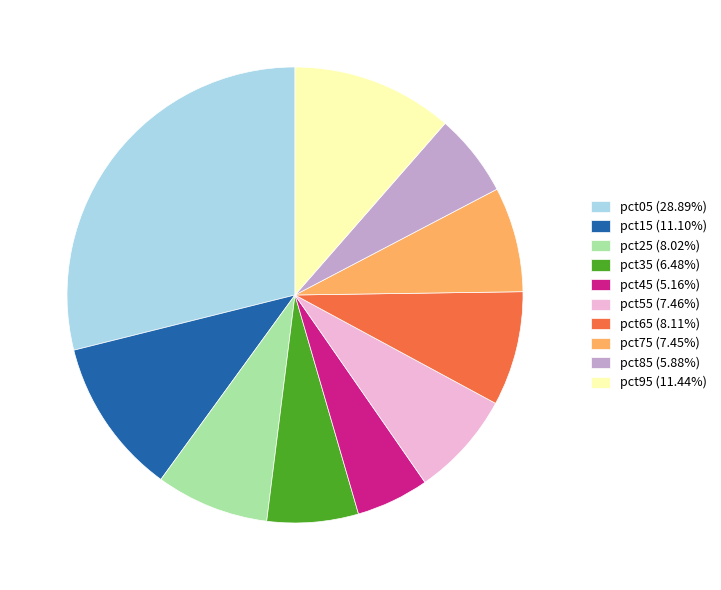

Which slice is the smallest?

pct45